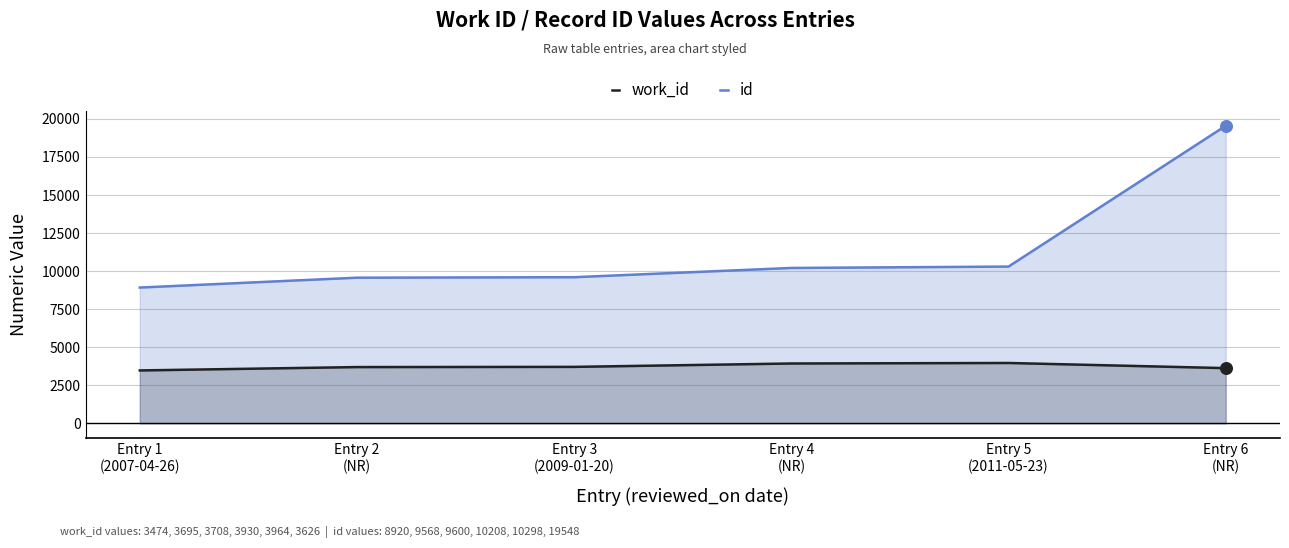

Which series contains the lowest Y value?

work_id